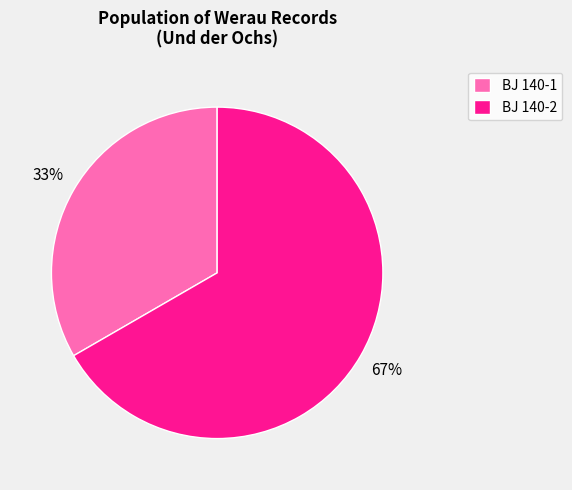

Which category has the smallest portion of the pie?

BJ 140-1